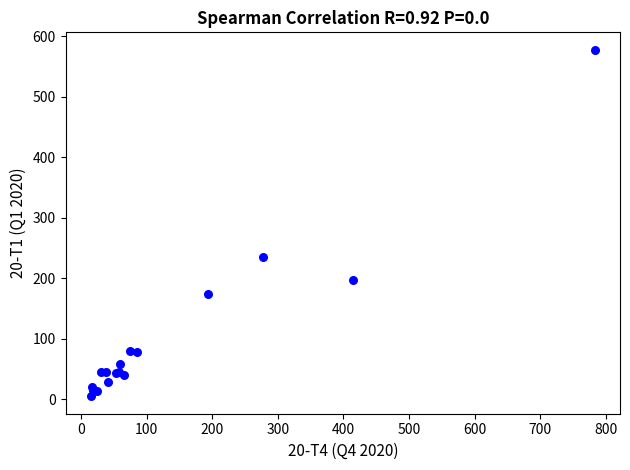

What Y value in the scatter plot is closest to 291?

235